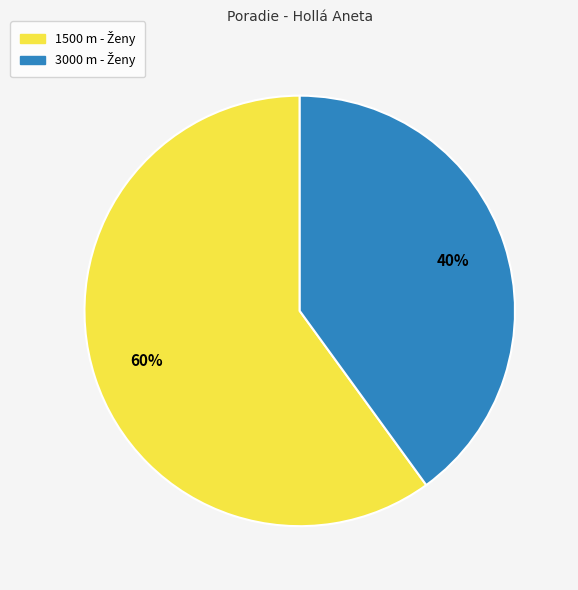

How many segments does this pie chart have?

2